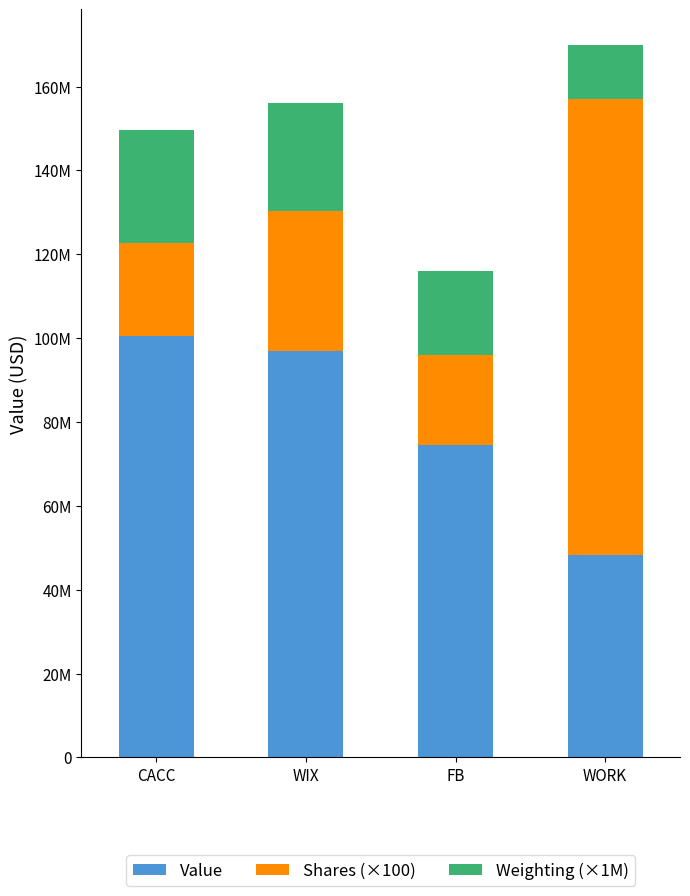

What are all the series names shown in the legend?

Value, Shares (×100), Weighting (×1M)